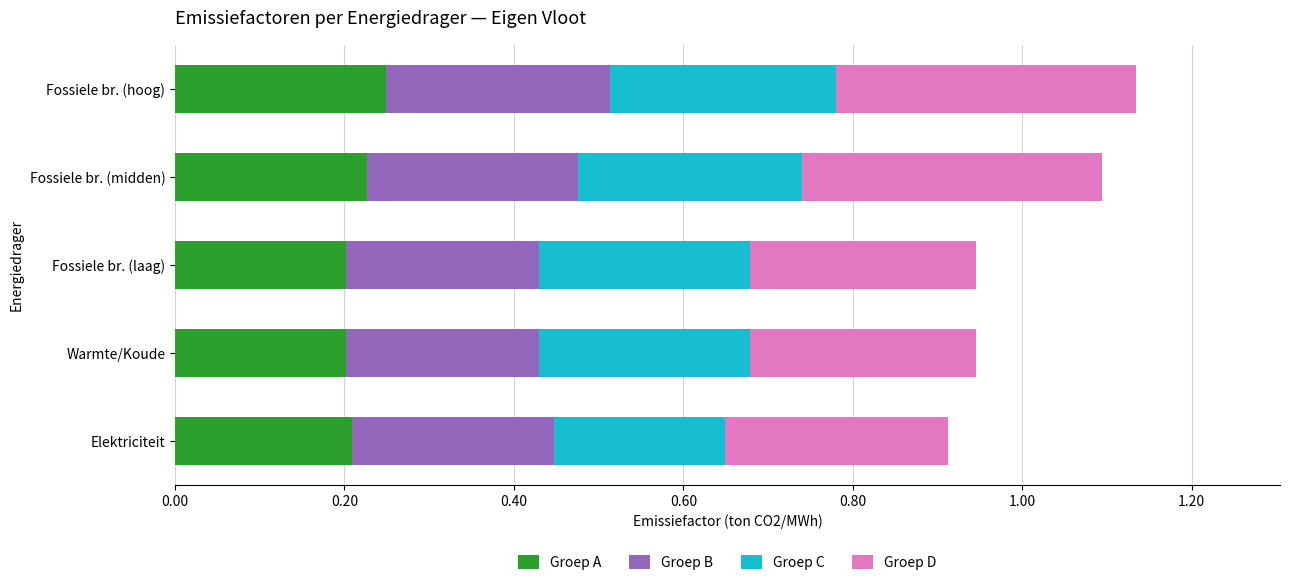

What is the total value across all series at Fossiele br. (hoog)?

1.1